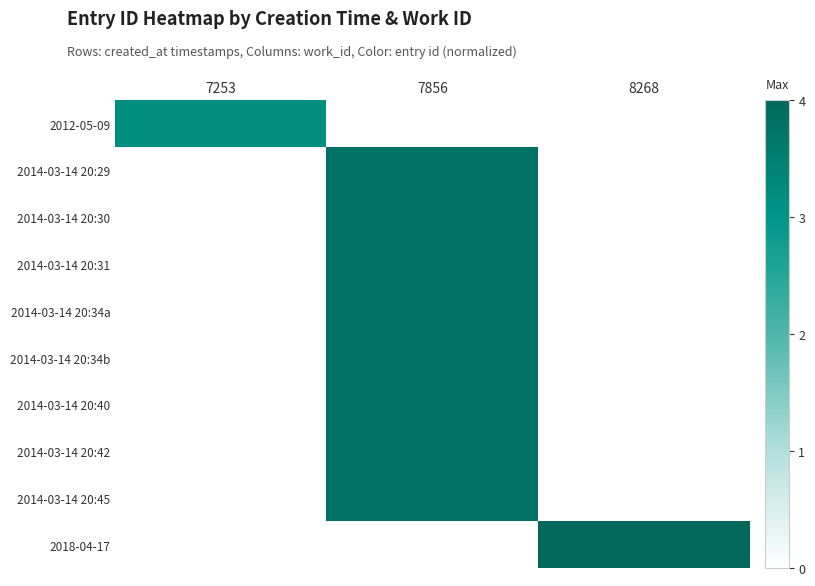

At how many categories does at least one series exceed 3?

3